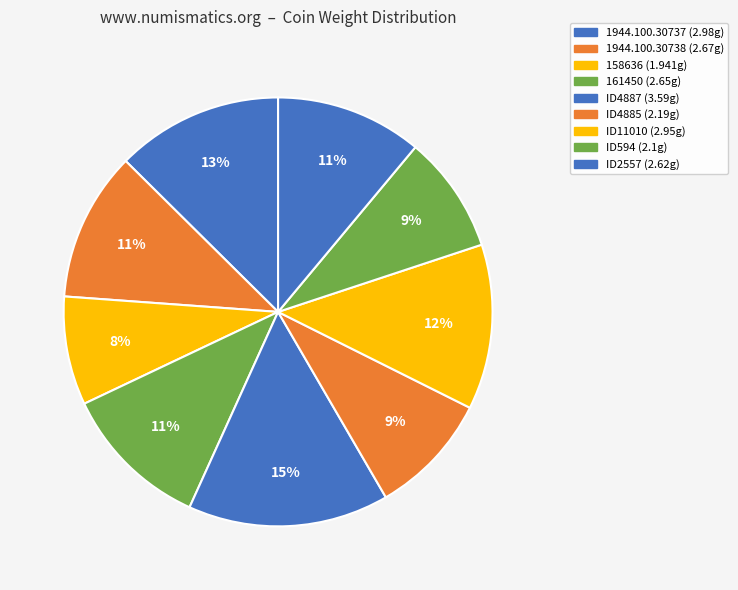

To the nearest percent, what is the difference between the largest and smallest slice percentages?

7%